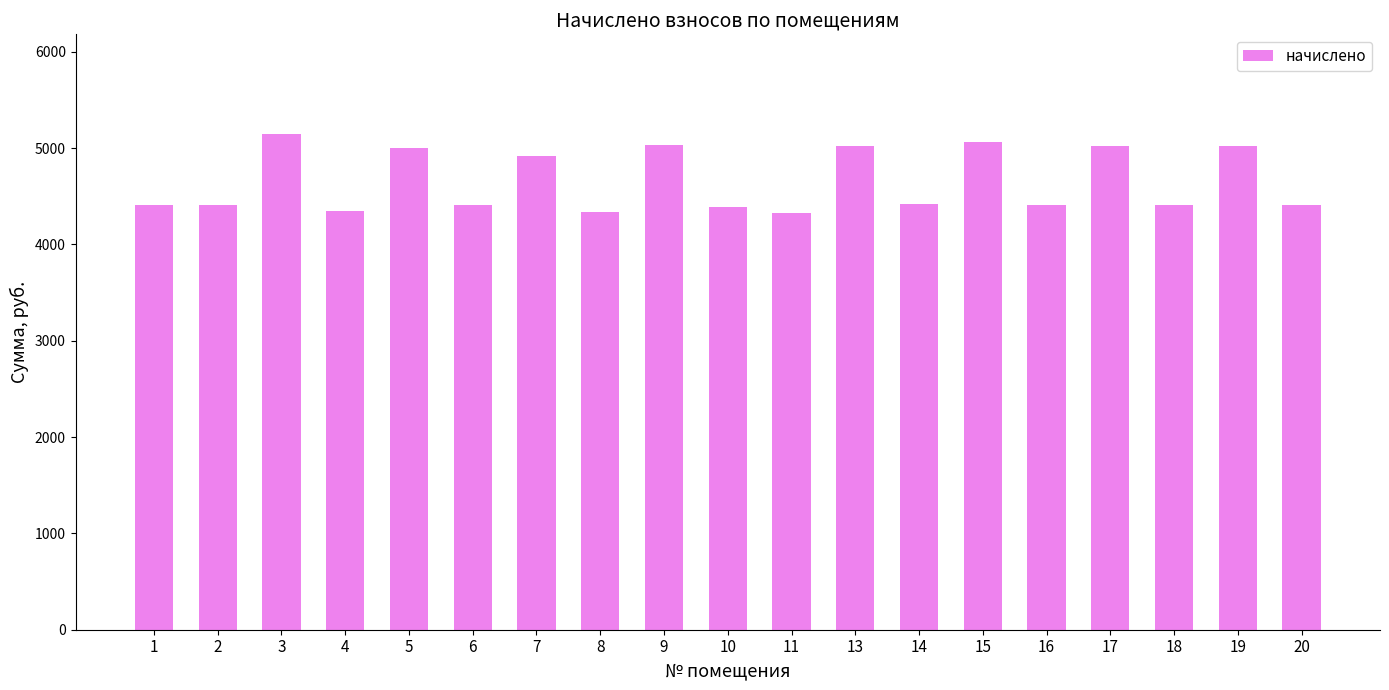

What is the difference between the maximum and minimum values?

820.4